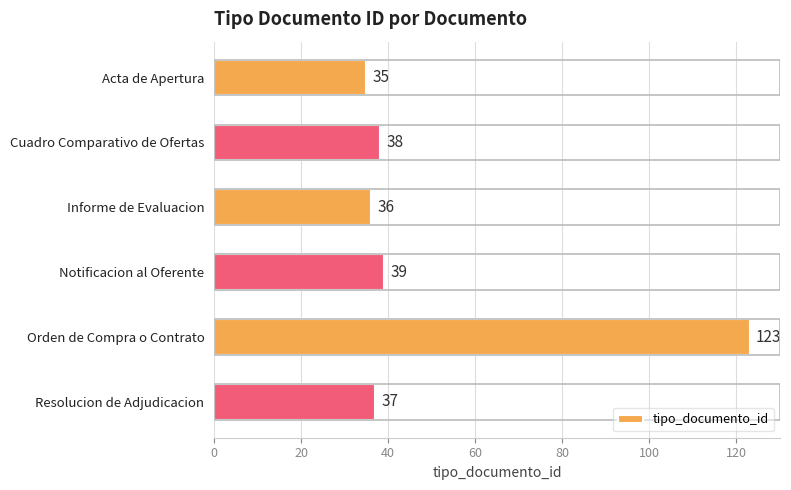

Between Cuadro Comparativo de Ofertas and Informe de Evaluacion, which is larger?

Cuadro Comparativo de Ofertas